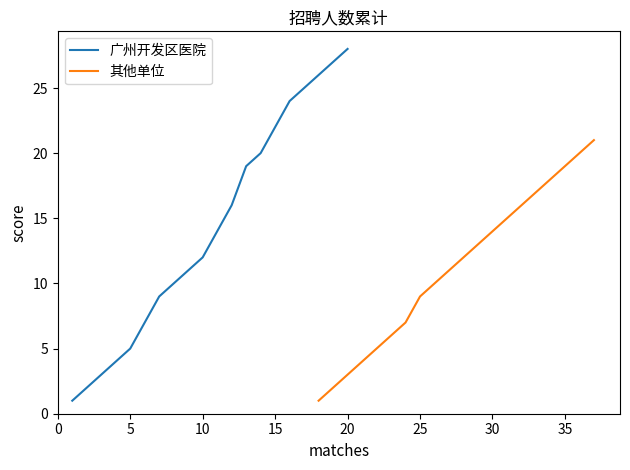

List the series in order of their overall mean, lowest first.

其他单位, 广州开发区医院